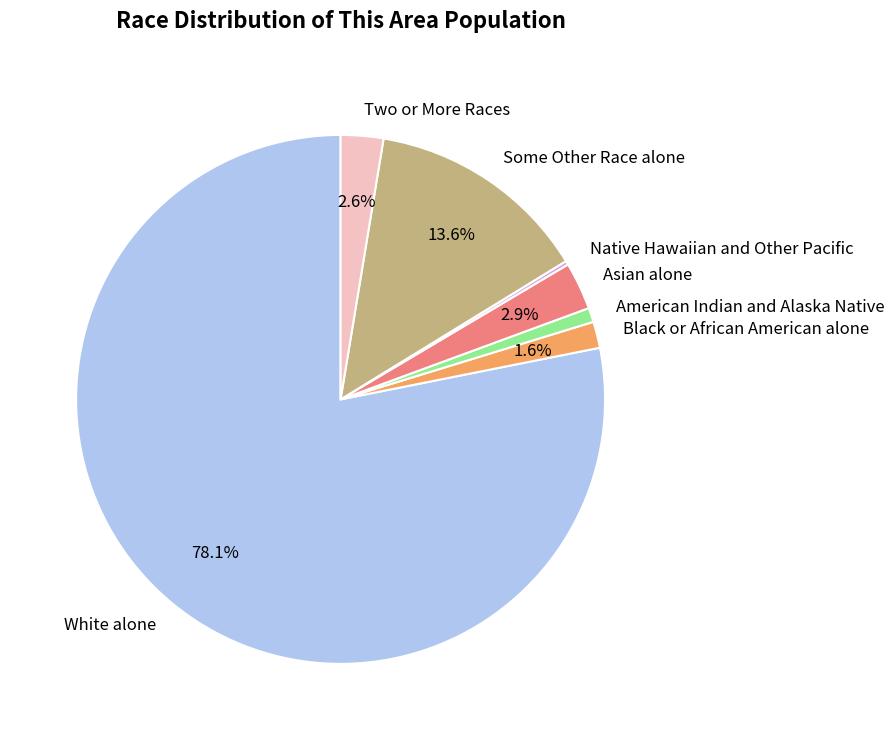

To the nearest percent, what is the average slice percentage?

14%